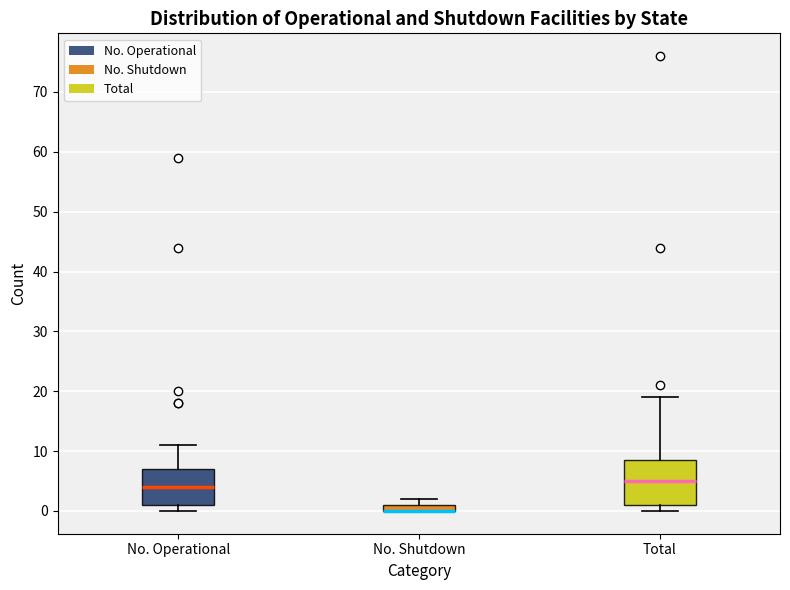

Where is the lower edge of the box for No. Operational on the y-axis? The values are not printed on the chart, so give them approximately, as read against the axis.

1